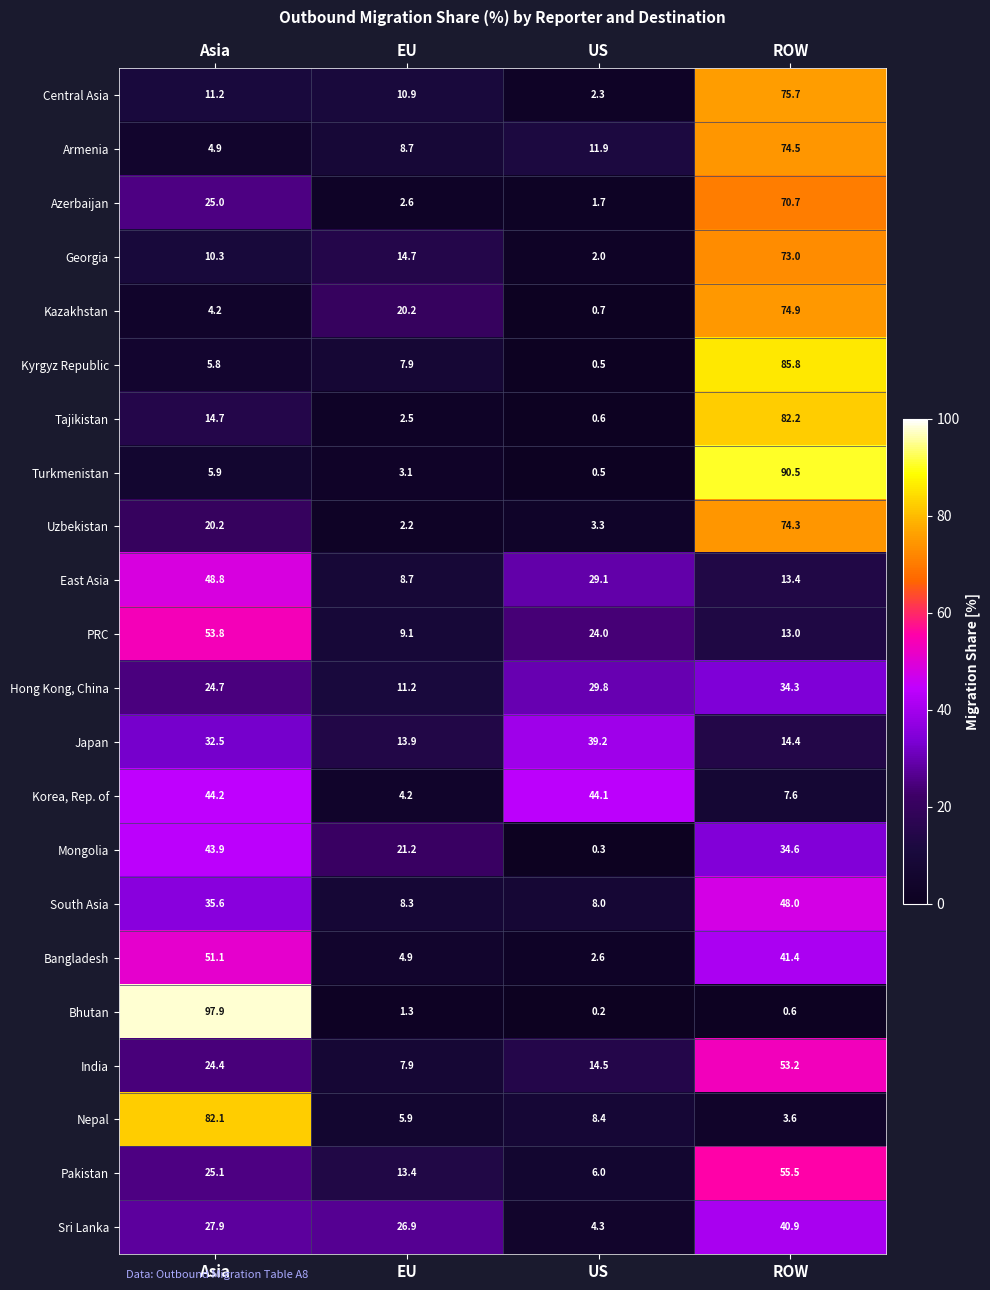

What is the difference between the highest and lowest values at Asia?

93.7